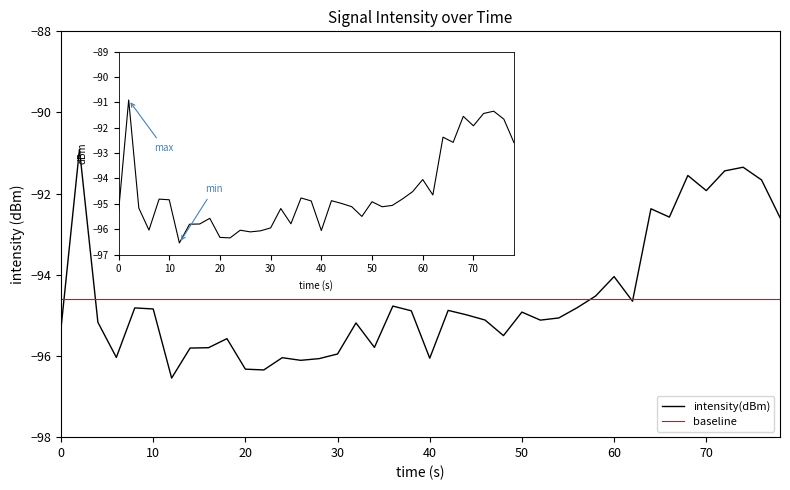

What is the average value of the intensity(dBm) series?

-94.6